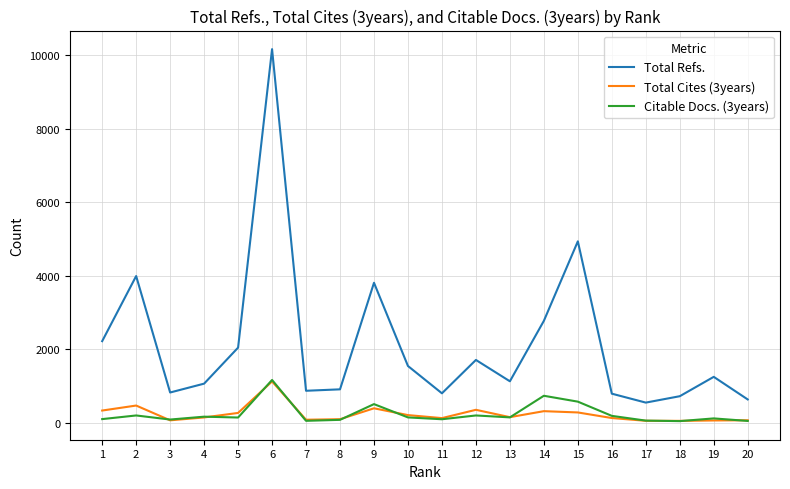

What are all the series names shown in the legend?

Total Refs., Total Cites (3years), Citable Docs. (3years)